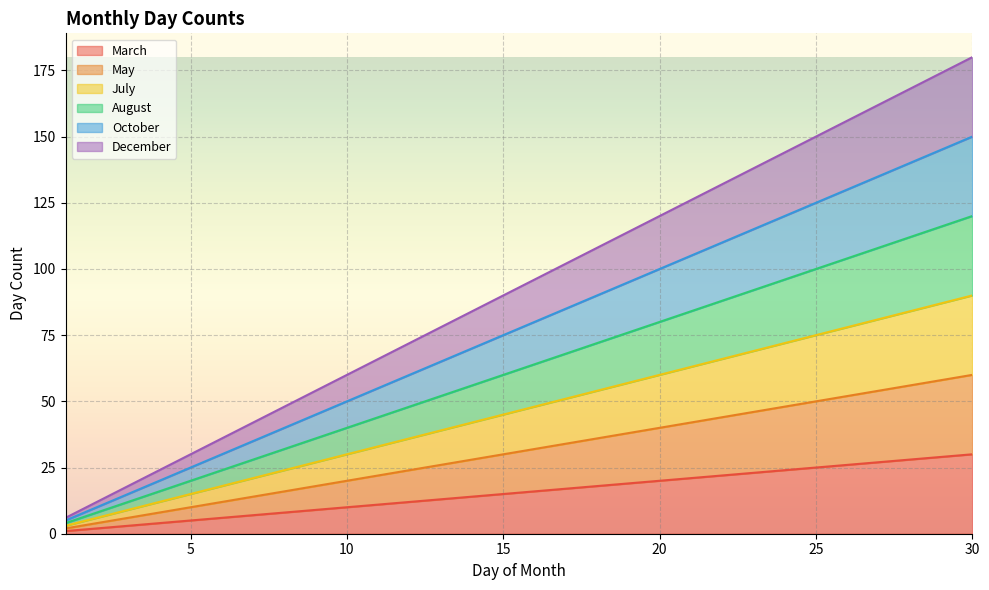

True or false: July and March intersect in this chart.

False